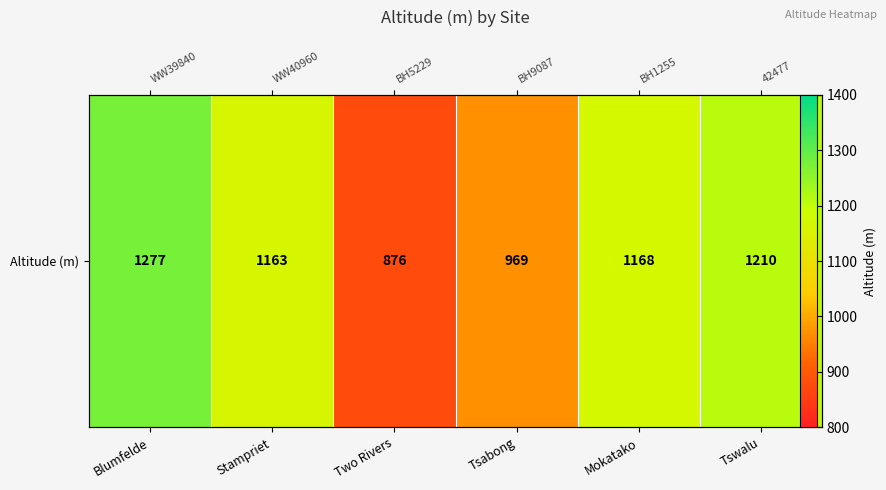

What is the difference between the values at Tsabong and Blumfelde?

308